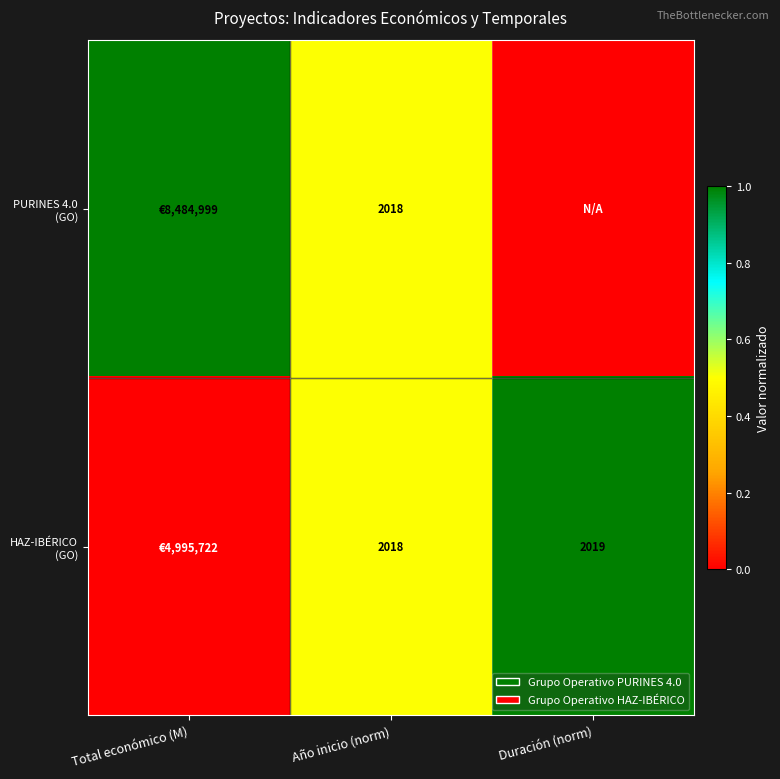

What is the total value across all series at Año inicio (norm)?

4036